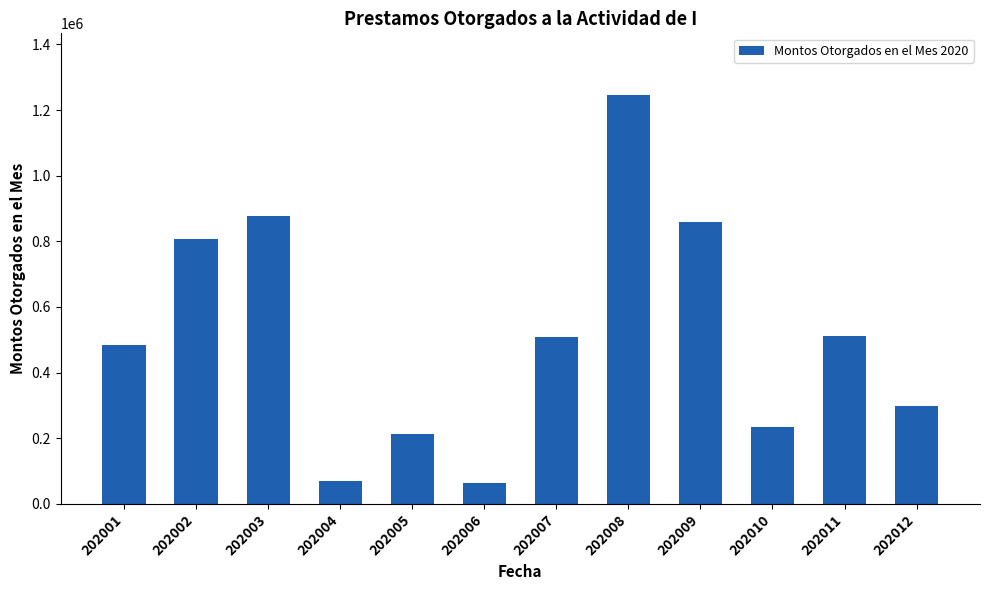

Are the bars grouped side by side (vs. stacked)?

No